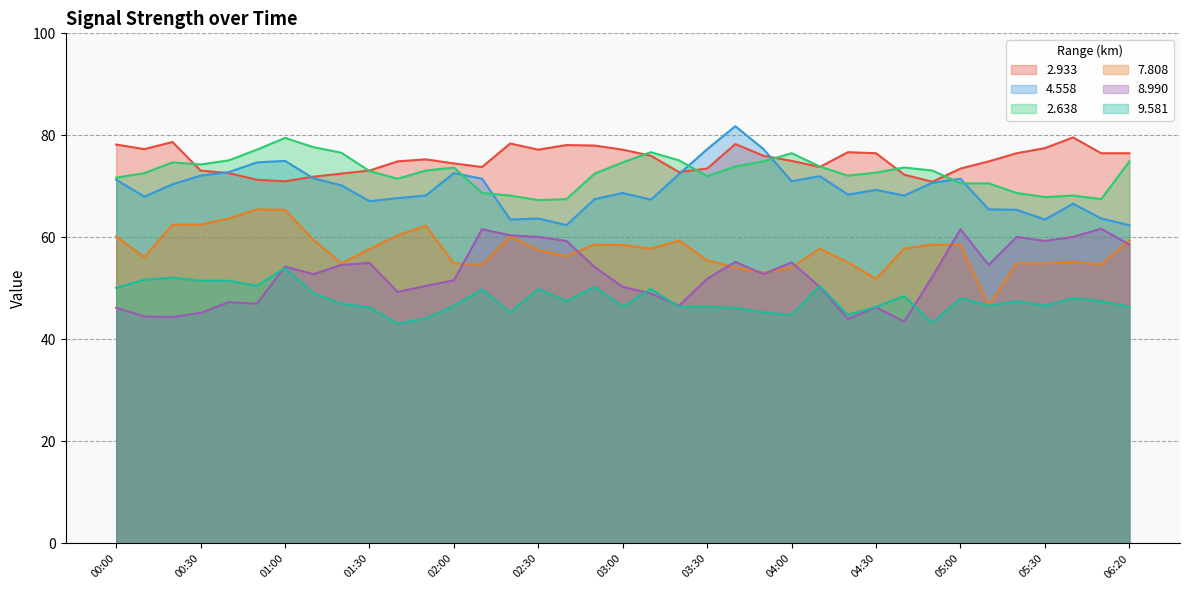

Rank the categories by 2.638 value from highest to lowest.

01:00, 01:10, 00:50, 03:10, 01:20, 04:00, 00:40, 03:20, 03:50, 06:20, 00:20, 03:00, 00:30, 03:40, 04:10, 02:00, 04:40, 01:50, 04:50, 01:30, 04:30, 00:10, 02:50, 04:20, 03:30, 00:00, 01:40, 05:00, 05:10, 02:10, 05:20, 02:20, 06:00, 05:30, 02:40, 06:10, 02:30